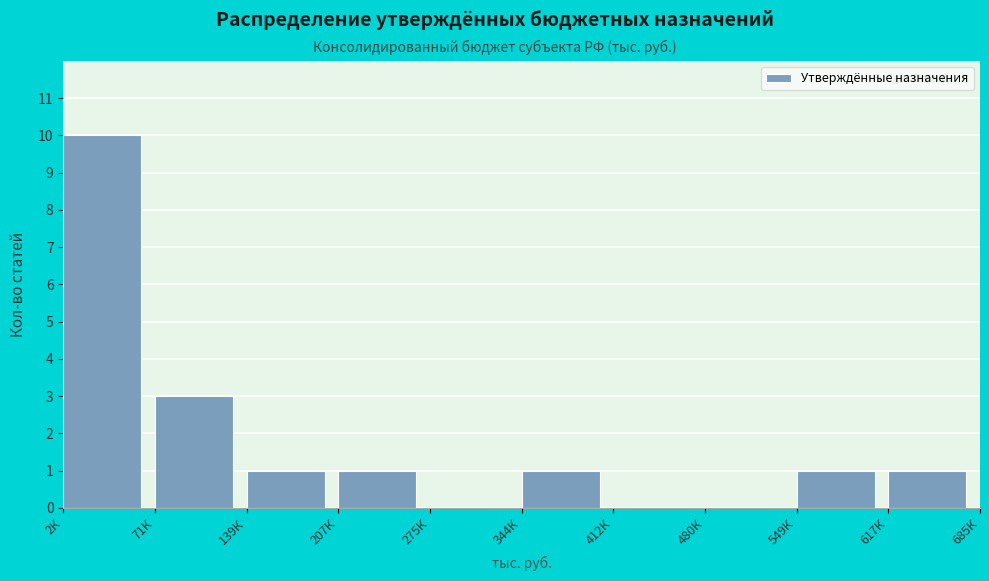

Reading left to right, transcribe all the data shown in this chart.

2К=10	71К=3	139К=1	207К=1	275К=0	344К=1	412К=0	480К=0	549К=1	617К=1